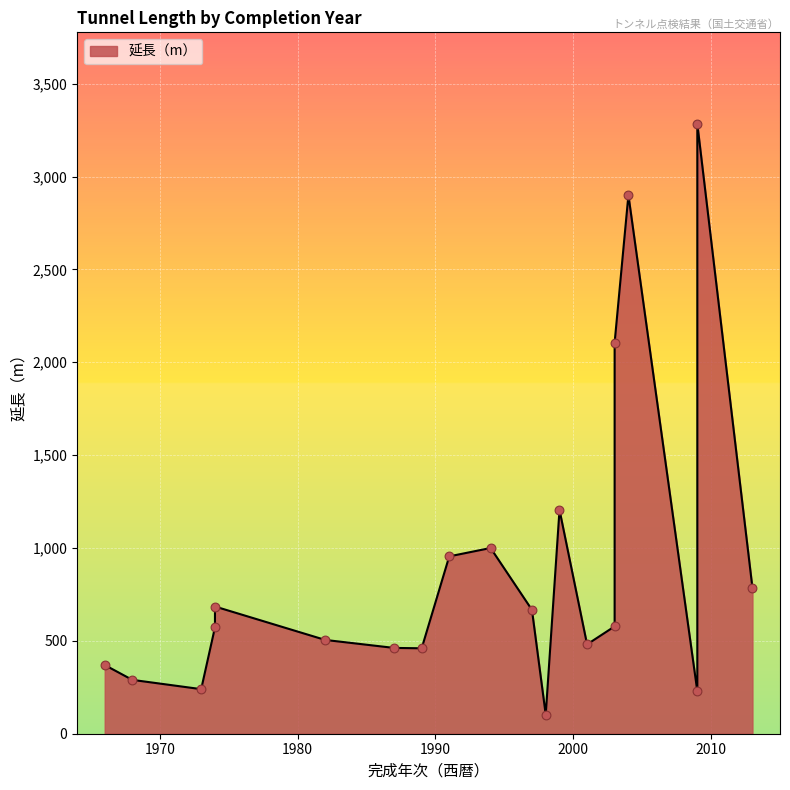

Which has a higher value, 1994 or 2003?

1994